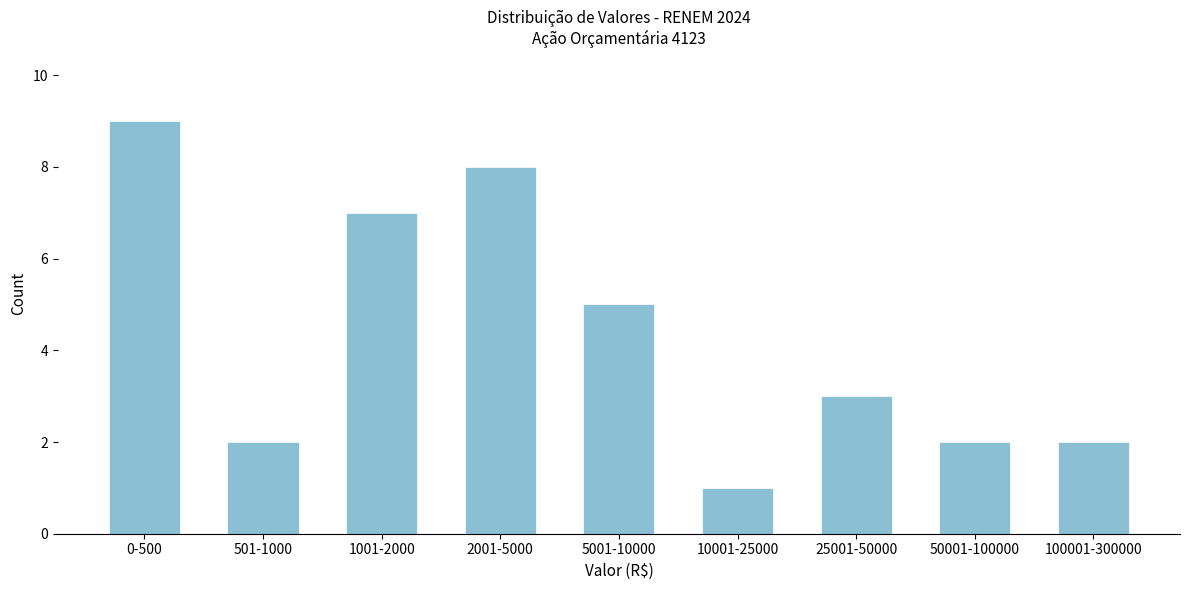

Reading left to right, extract all data points from this chart.

9	2	7	8	5	1	3	2	2